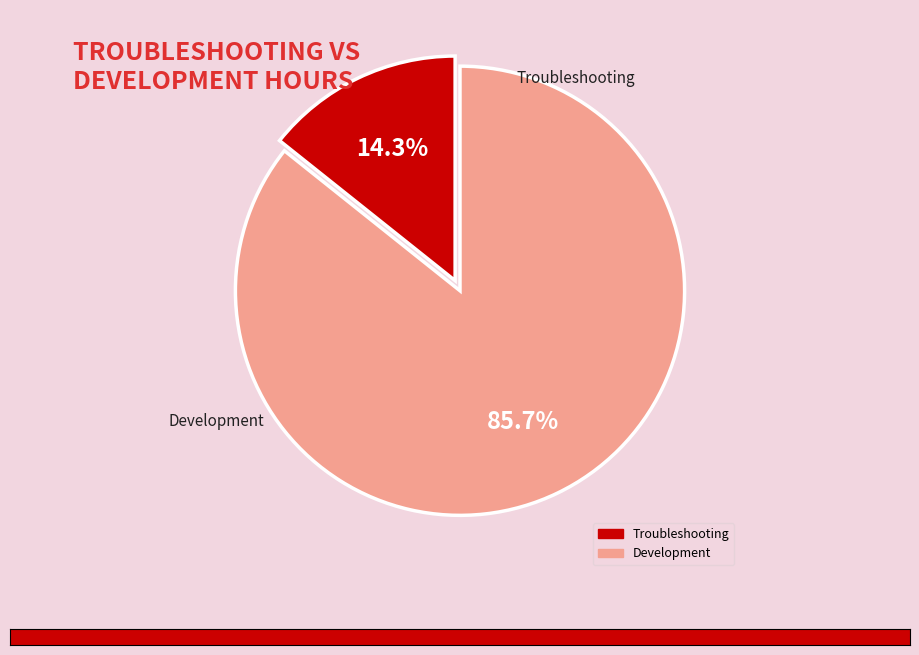

Which category has the biggest portion of the pie?

Development